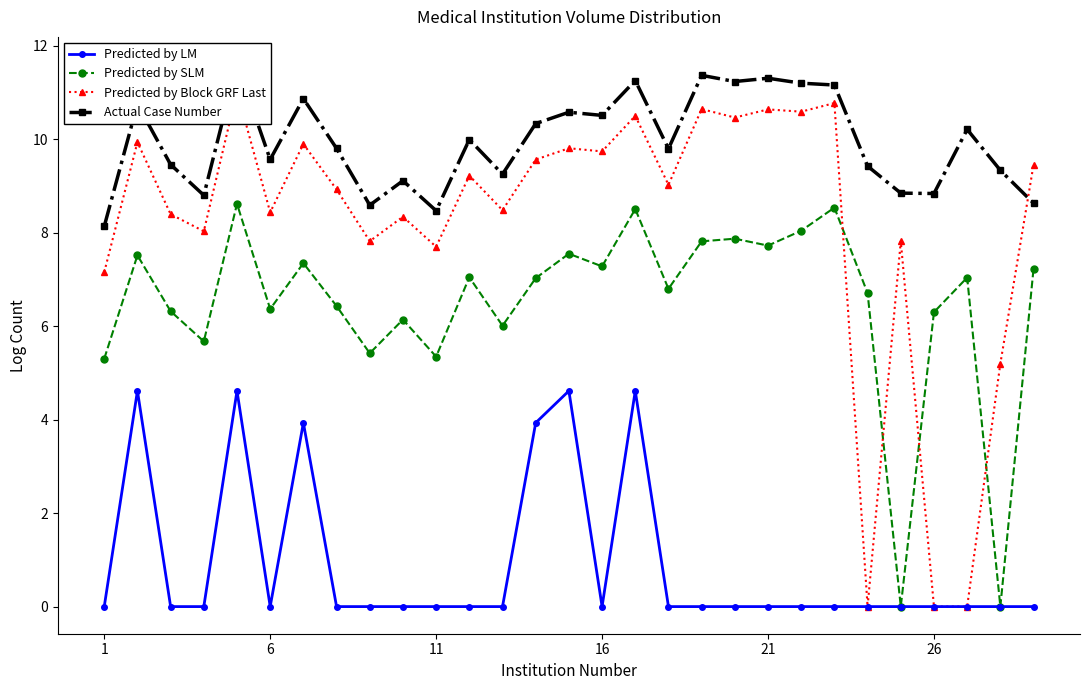

What is the maximum value for Predicted by LM?

4.6